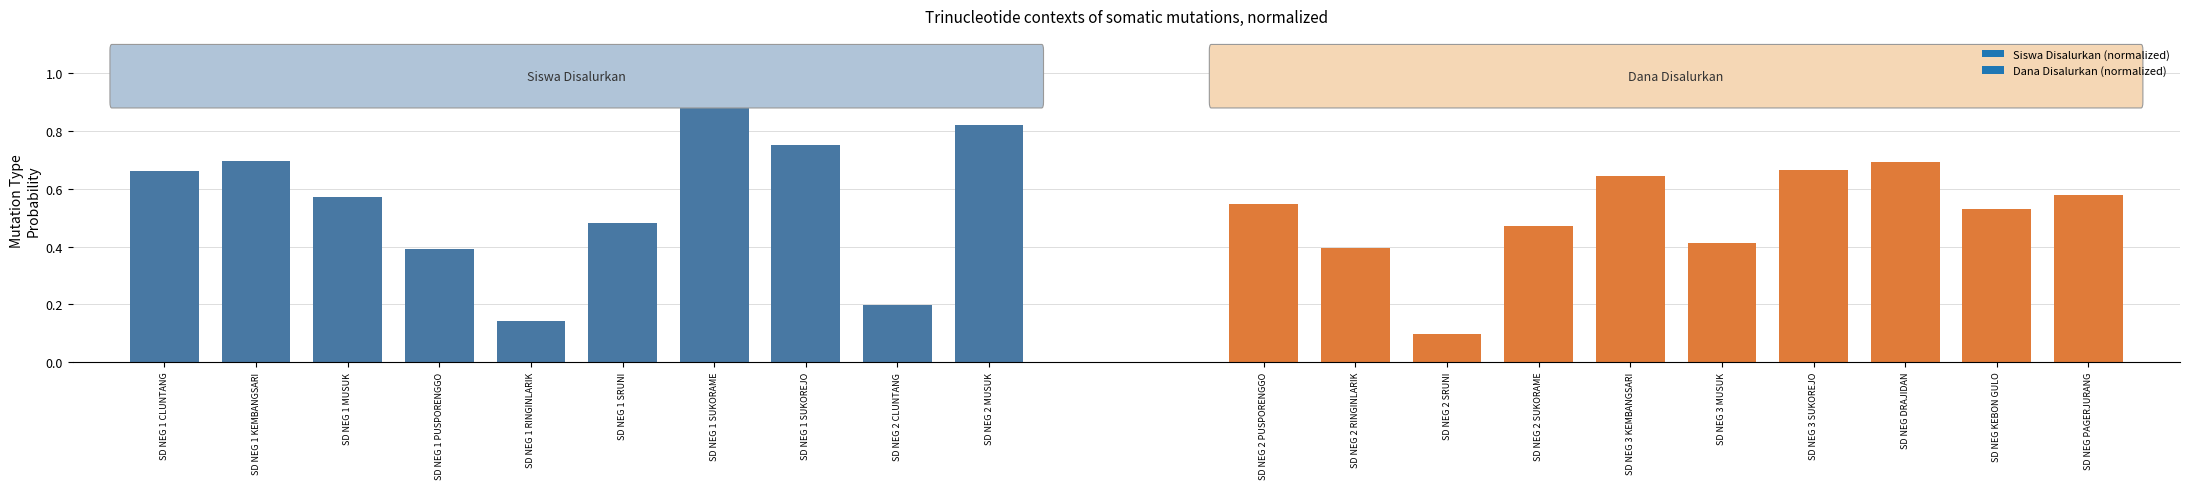

The chart shows a value of 0.4 at SD NEG 1 PUSPORENGGO. True or false?

True